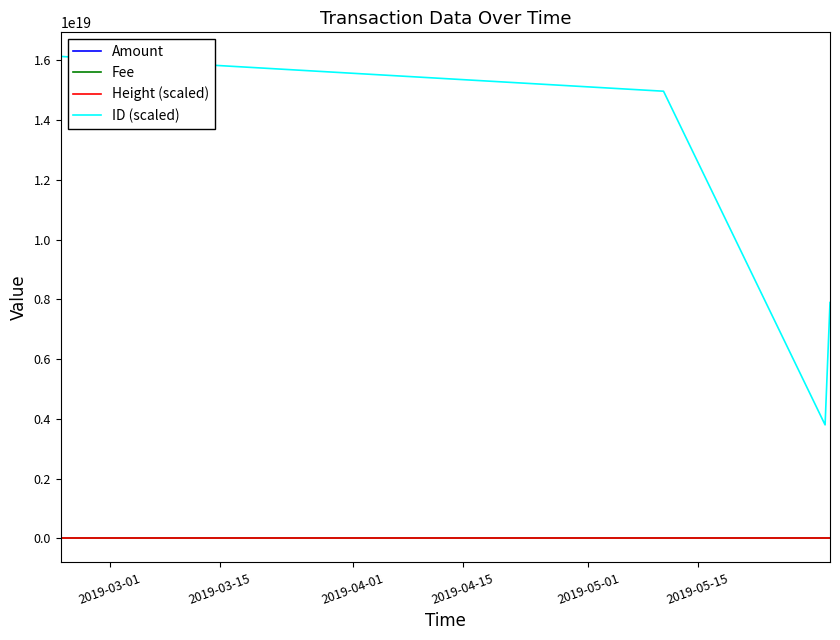

Which series has the widest spread of values?

ID (scaled)